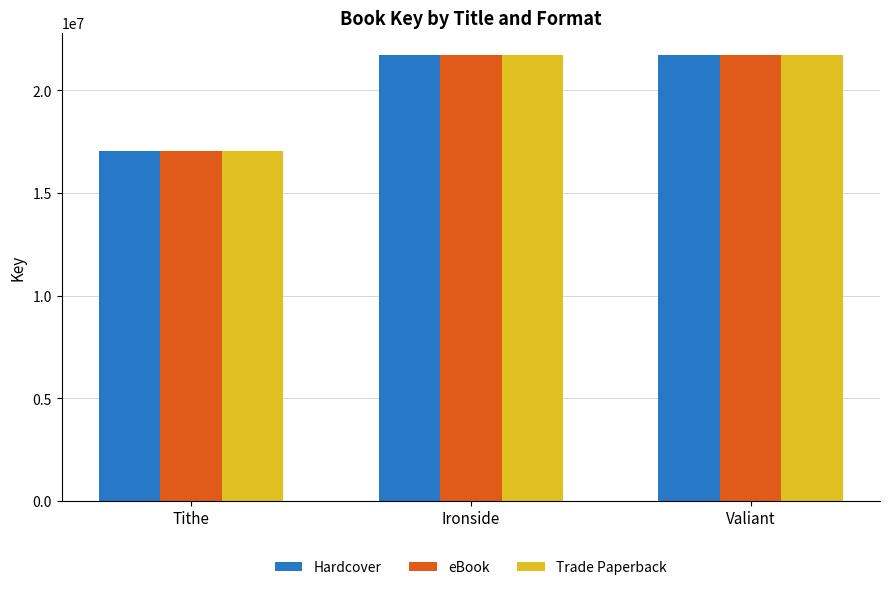

What is the average value of the eBook series?

20159629